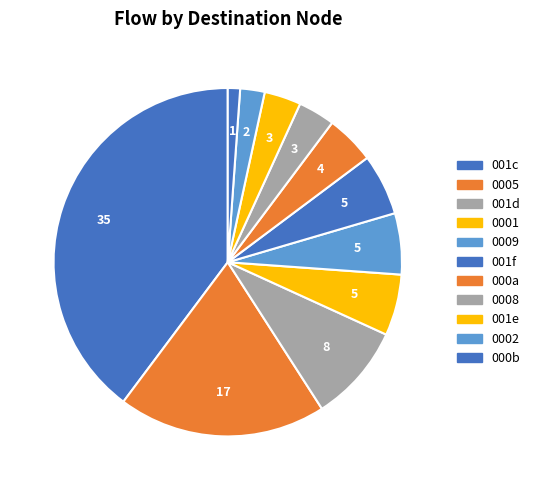

How many segments does this pie chart have?

11